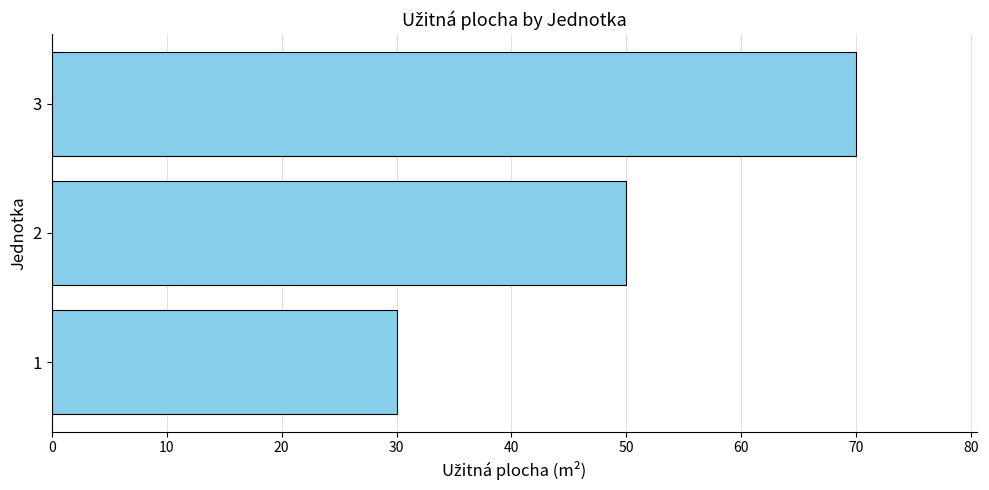

Reading bottom to top, transcribe all the data shown in this chart.

1=30	2=50	3=70